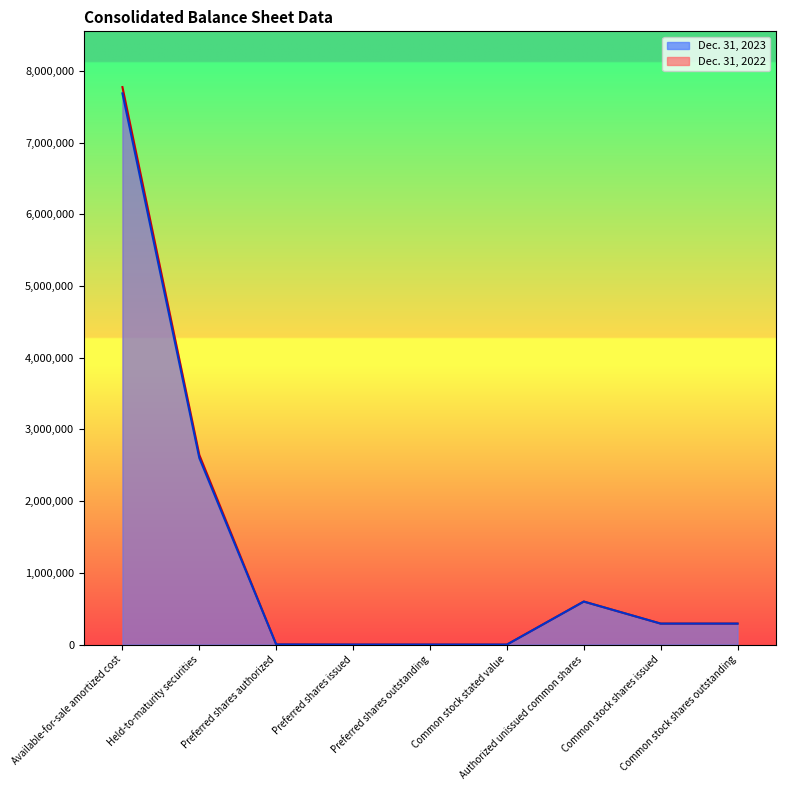

True or false: Dec. 31, 2023 and Dec. 31, 2022 intersect in this chart.

False